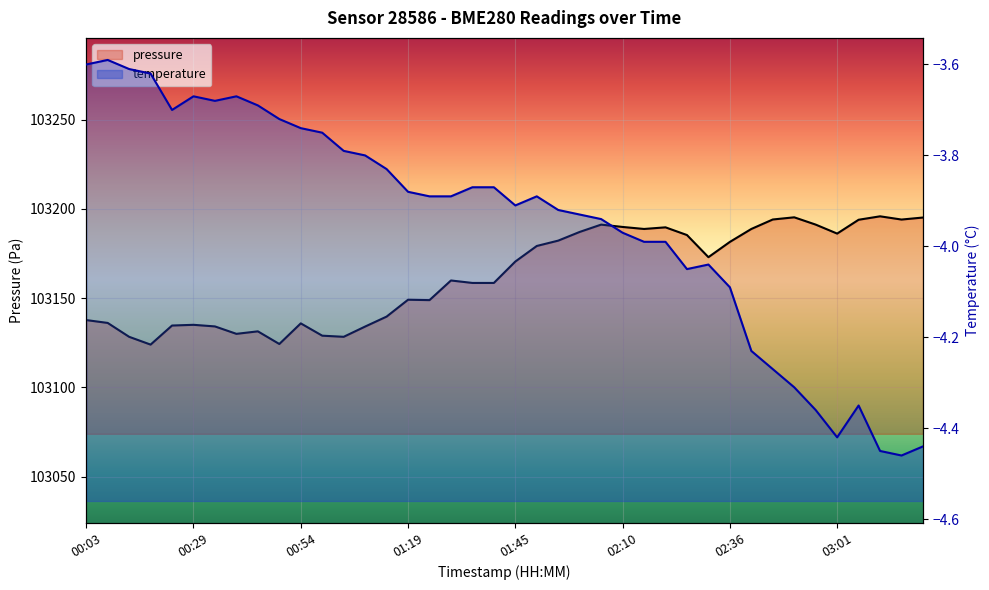

What is the value of the temperature point at the 9th from the left?

-3.7